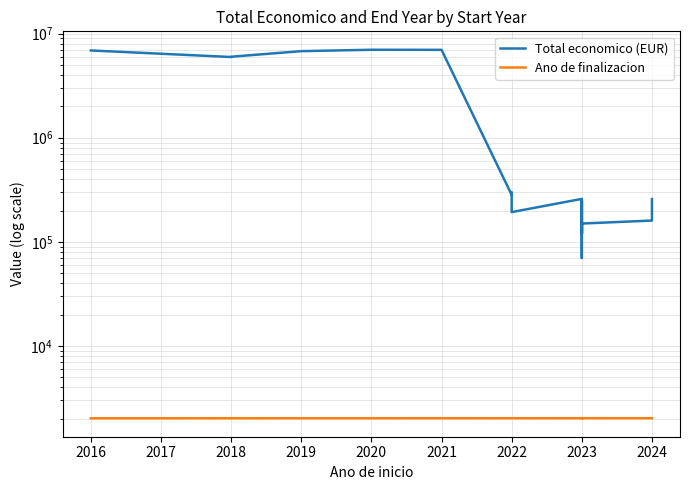

Is it true that Ano de finalizacion equals 2891 at 2021?

False